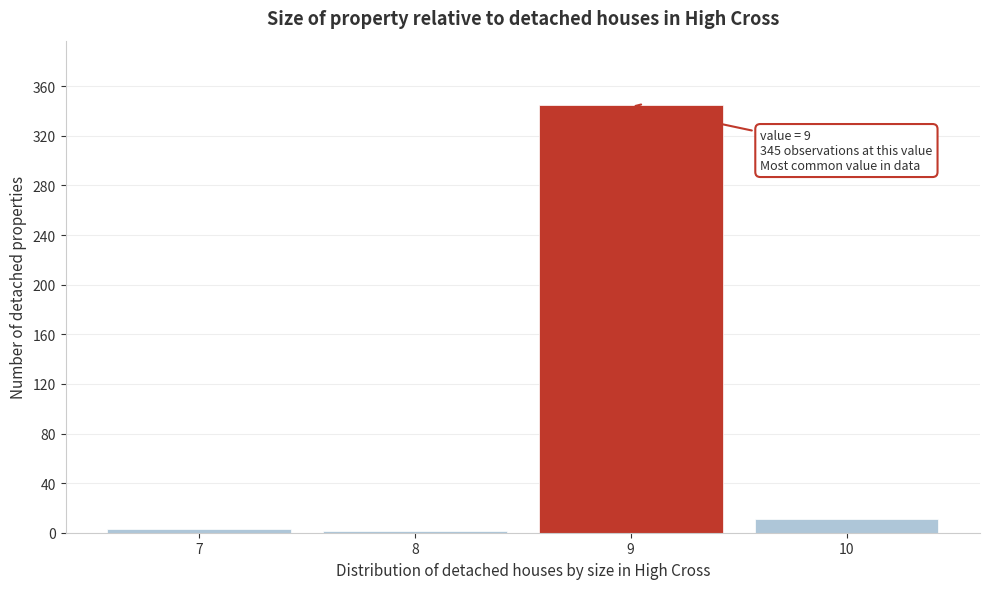

Which range on the x-axis has the tallest bar?

8.5 to 9.5